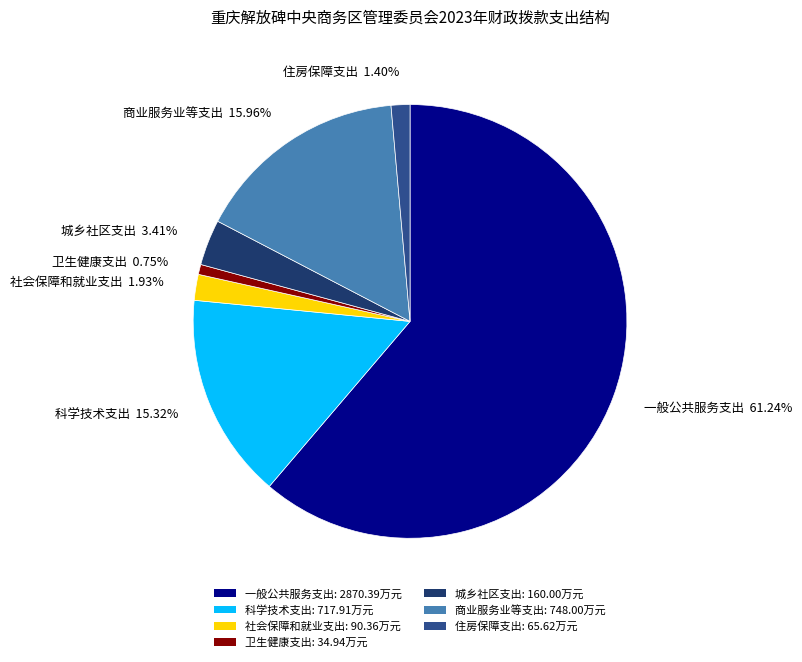

Between 卫生健康支出 and 科学技术支出, which is larger?

科学技术支出